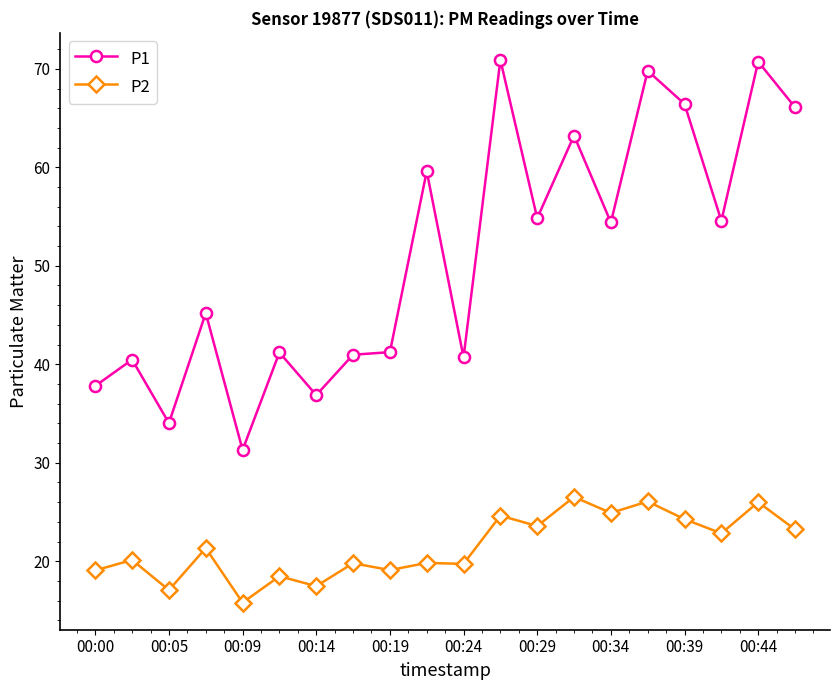

Count the number of data series in this chart.

2